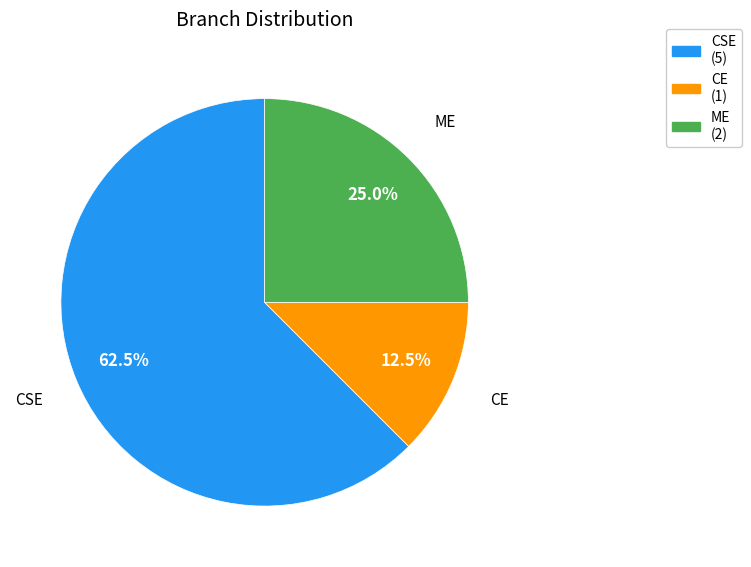

What is the ratio of the value at ME to the value at CE?

2.0